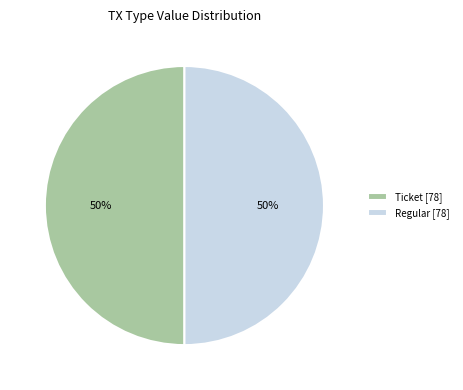

Count the number of slices in the pie.

2